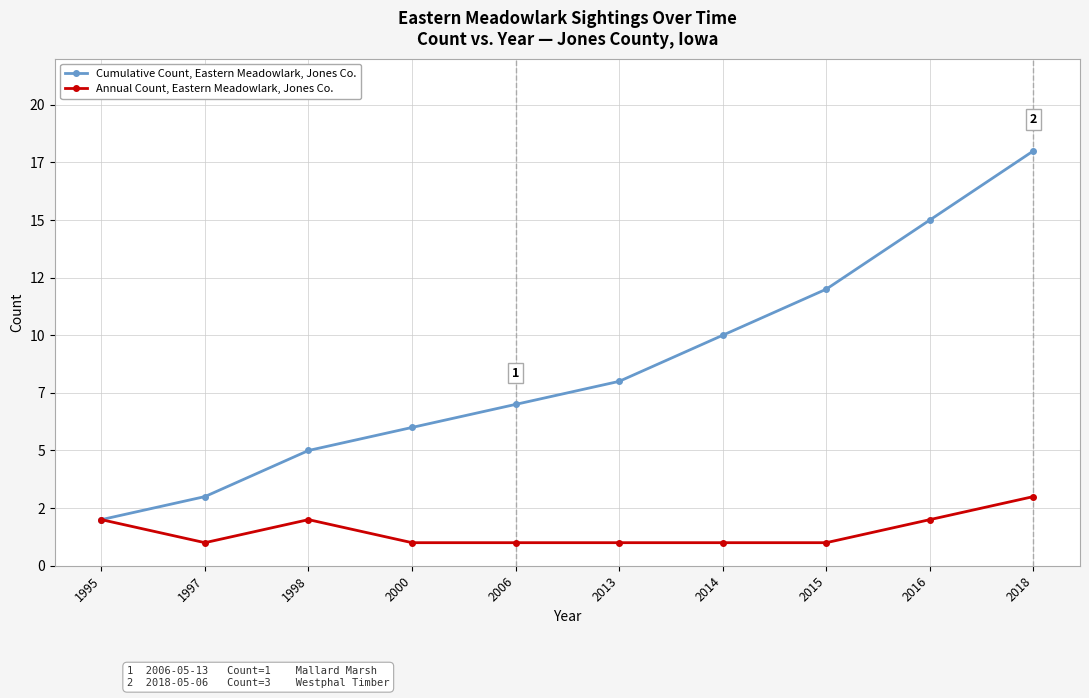

What are all the series names shown in the legend?

Cumulative Count, Eastern Meadowlark, Jones Co., Annual Count, Eastern Meadowlark, Jones Co.